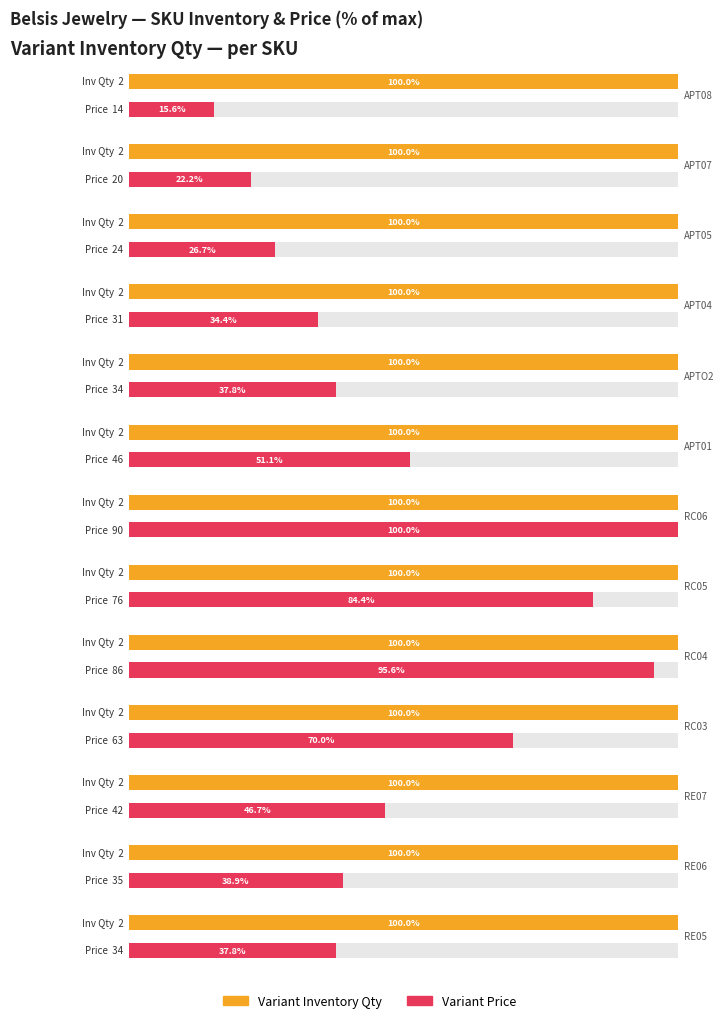

What are all the series names shown in the legend?

Variant Inventory Qty, Variant Price